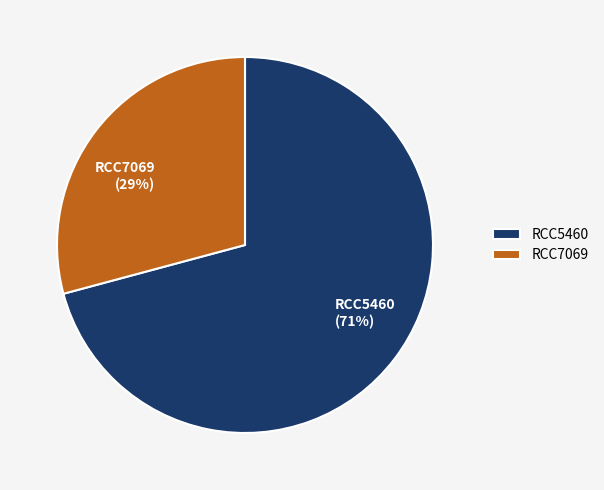

Is it true that RCC7069 is 29% of the pie?

True